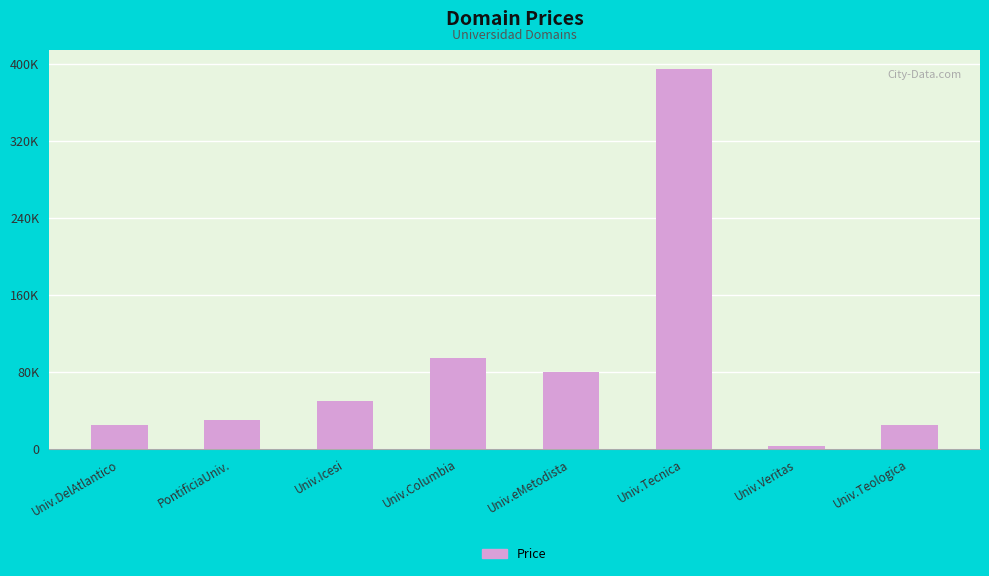

At which category does the chart reach its minimum across all series?

Univ.Veritas